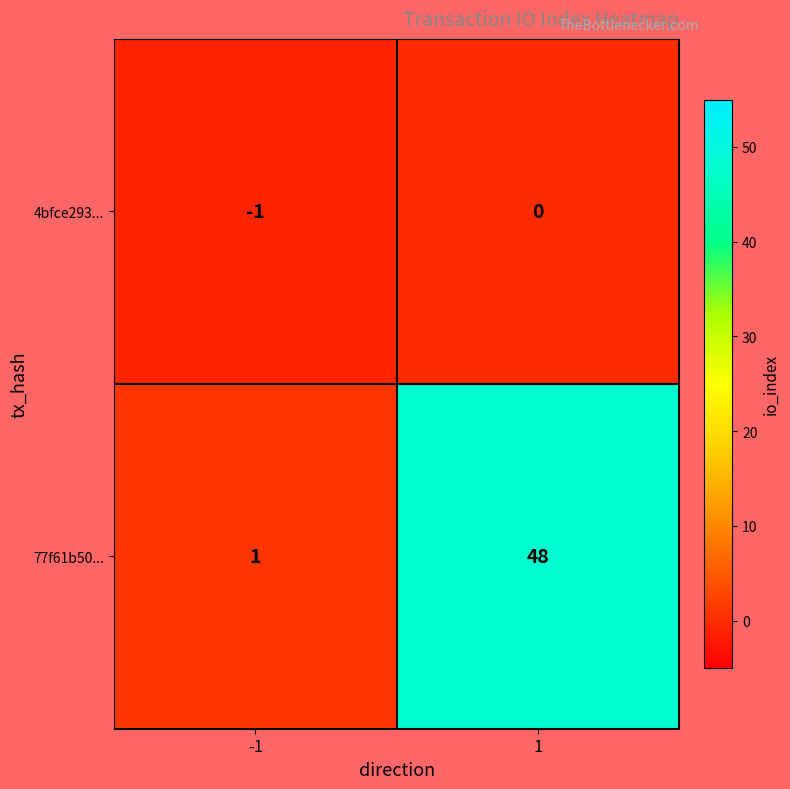

At which category is the sum across all series the highest?

1